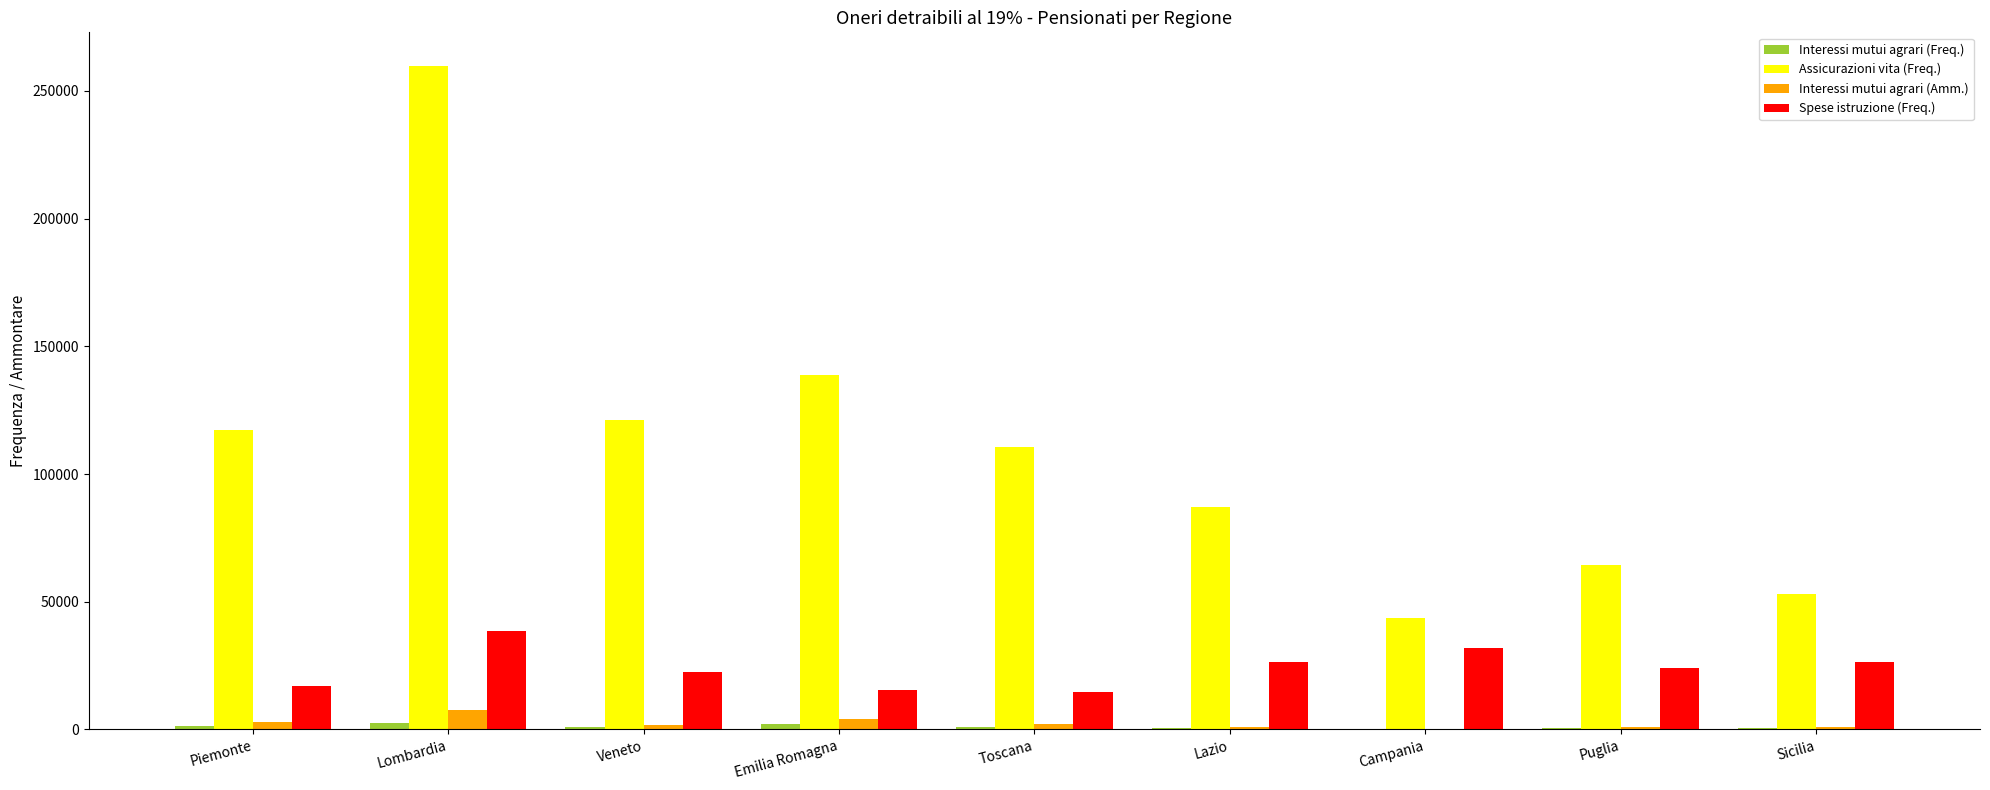

Which series has the largest total across all categories?

Assicurazioni vita (Freq.)